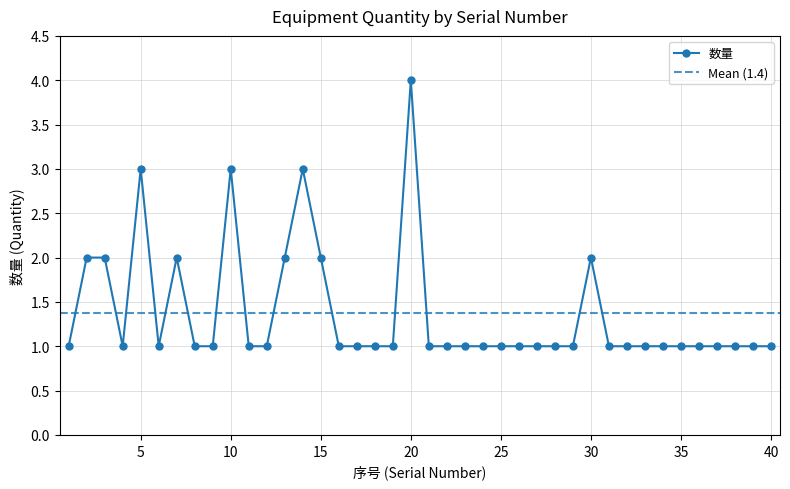

Which has a higher value, 8 or 38?

8